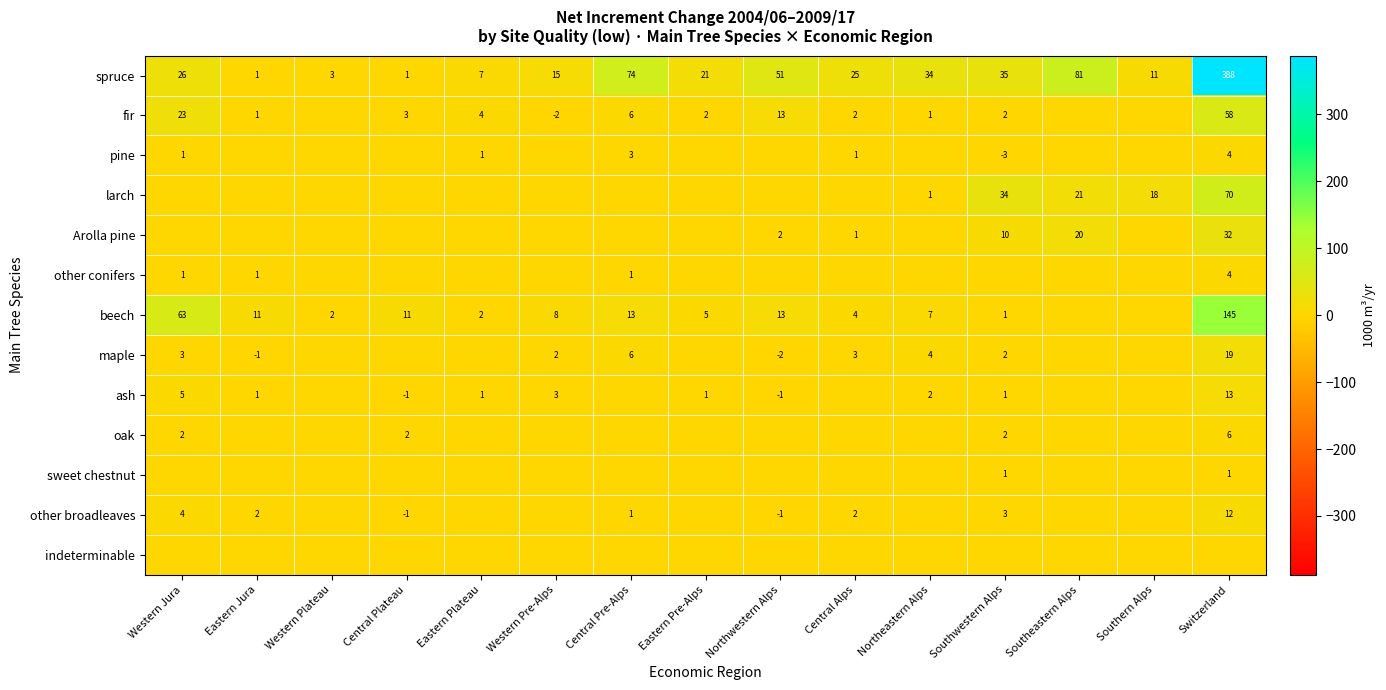

What is the smallest value displayed?

-3